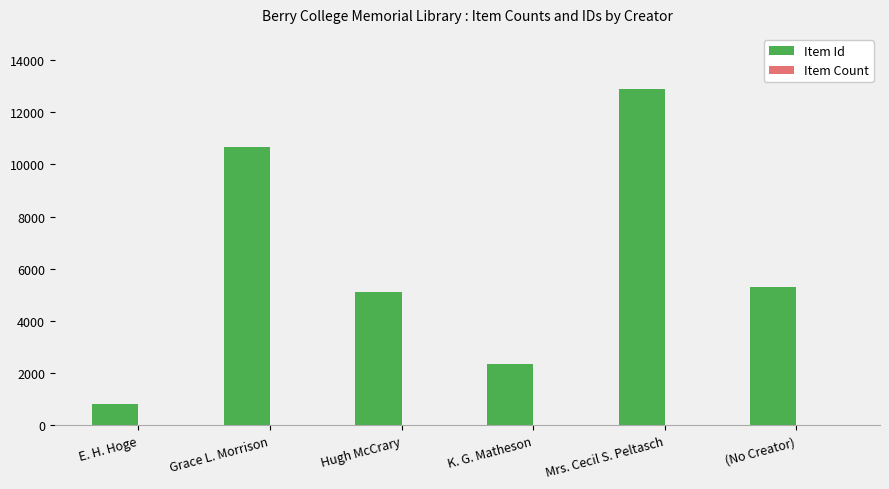

What is the highest value of the Item Id series?

12894